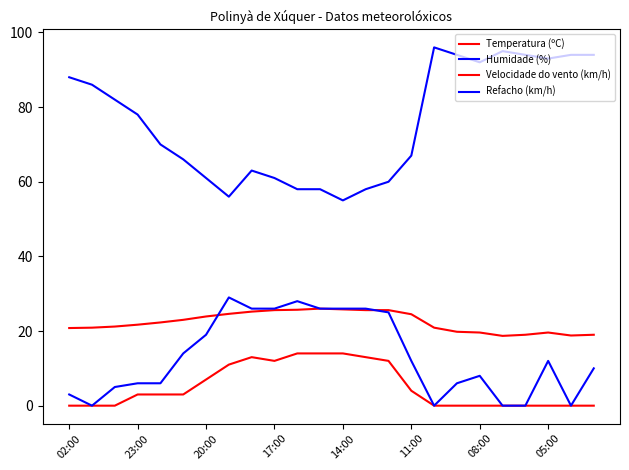

List the series in order of their peak value, lowest first.

Velocidade do vento (km/h), Temperatura (ºC), Refacho (km/h), Humidade (%)